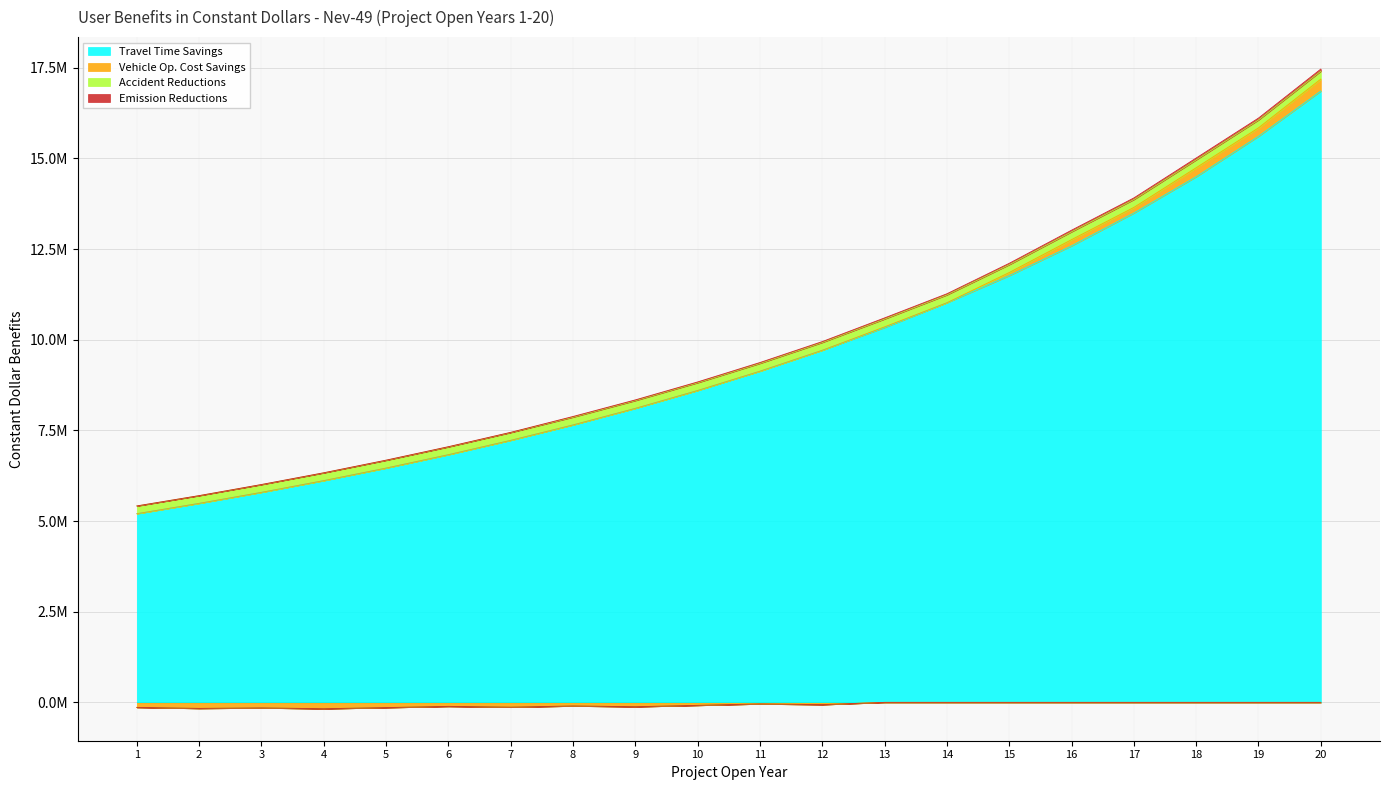

The Emission Reductions series shows 6326629.8 at 4. True or false?

True